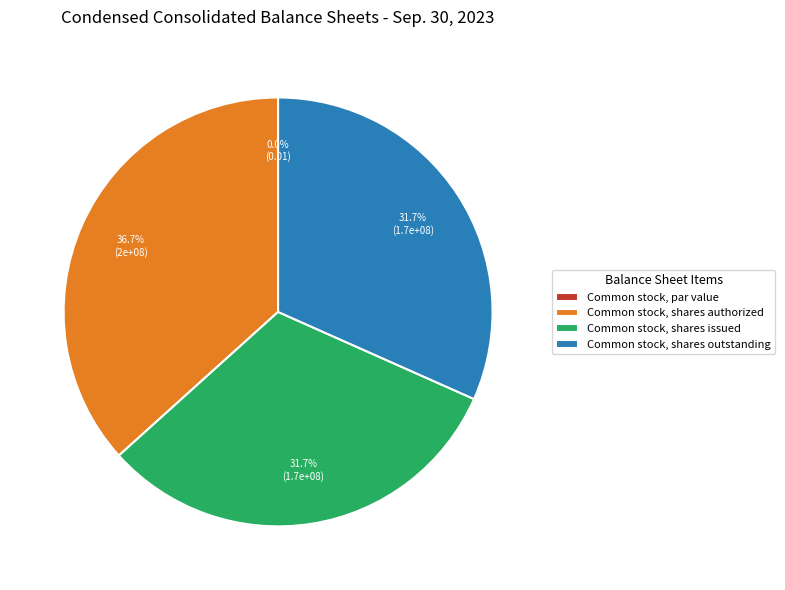

Rank the categories by value from lowest to highest.

Common stock, par value, Common stock, shares issued, Common stock, shares outstanding, Common stock, shares authorized